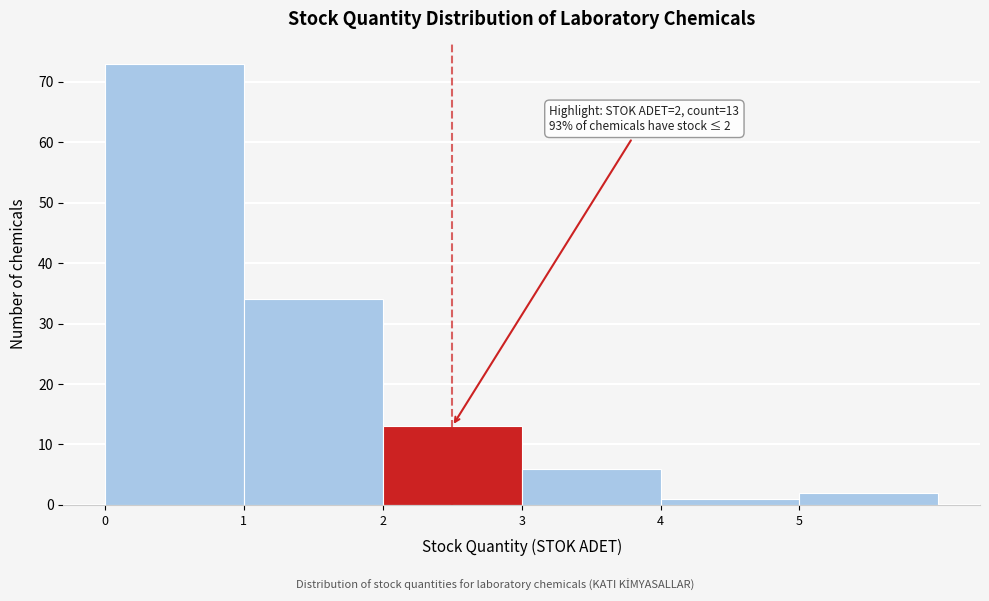

Over which range of the x-axis is the bar tallest?

0 to 1